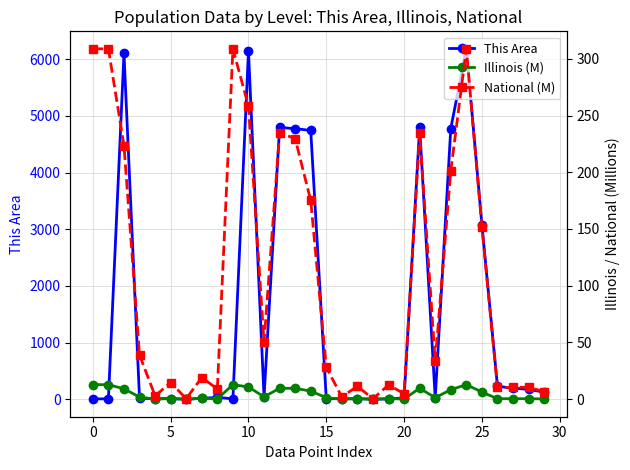

What is the difference between the second highest and minimum values in the This Area series?

6146